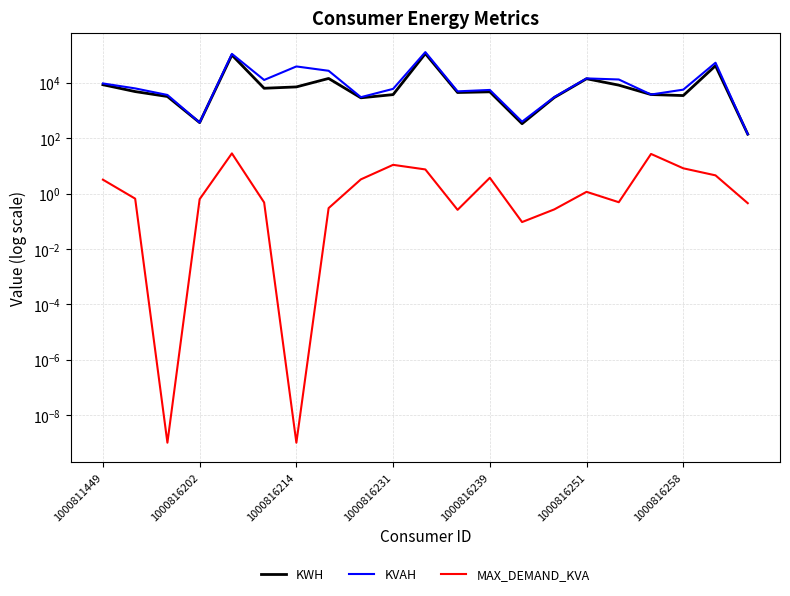

What are all the series names shown in the legend?

KWH, KVAH, MAX_DEMAND_KVA